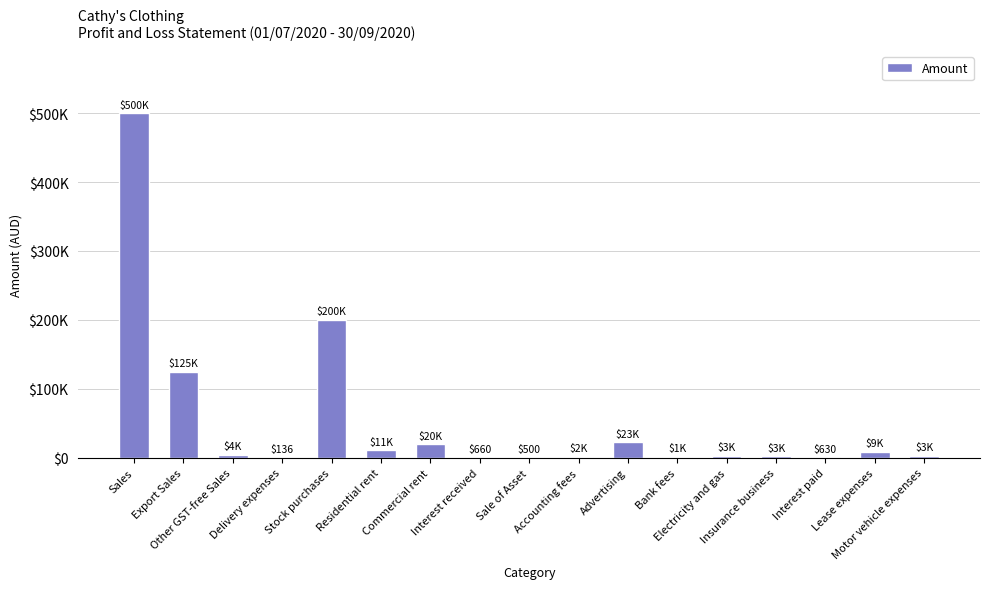

What is the label of the 5th bar from the right?

Electricity and gas